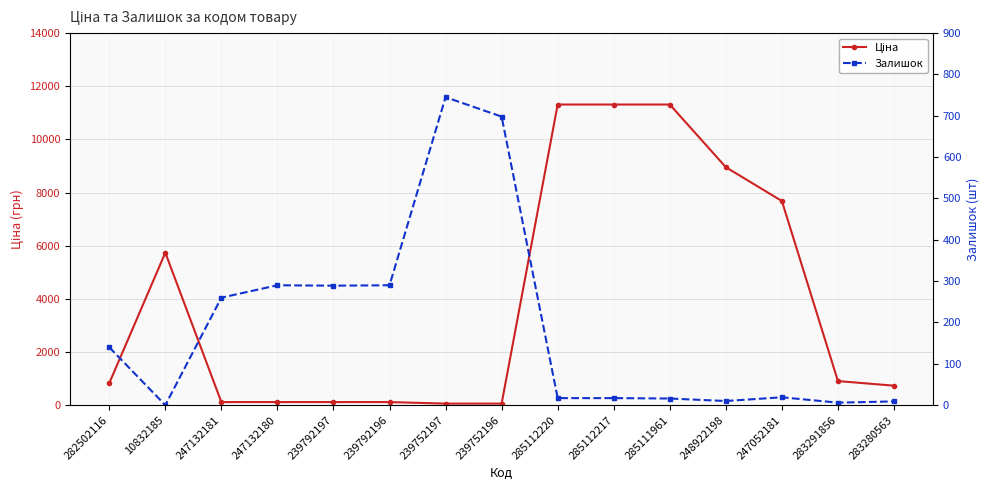

Which series changed the most between 239752197 and 248922198?

Ціна